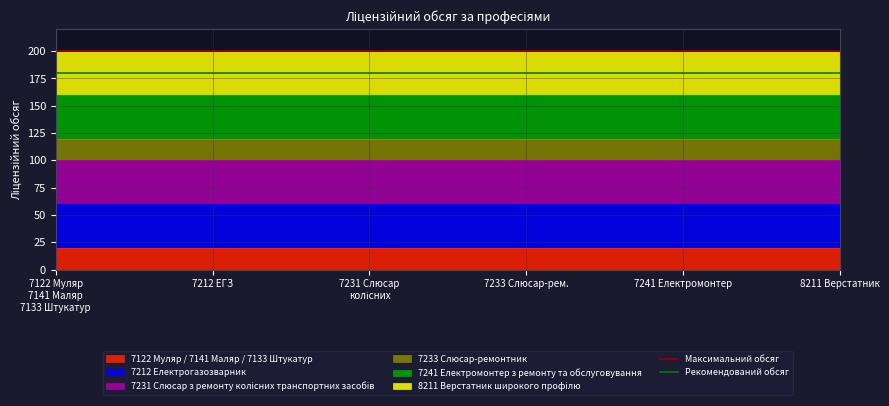

Which label corresponds to the largest value in the chart?

7122 Муляр
7141 Маляр
7133 Штукатур